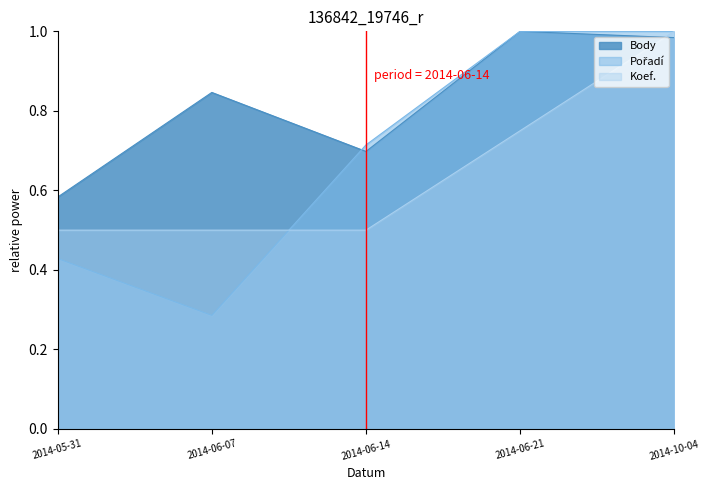

What is the label of the 3rd point from the right?

2014-06-14